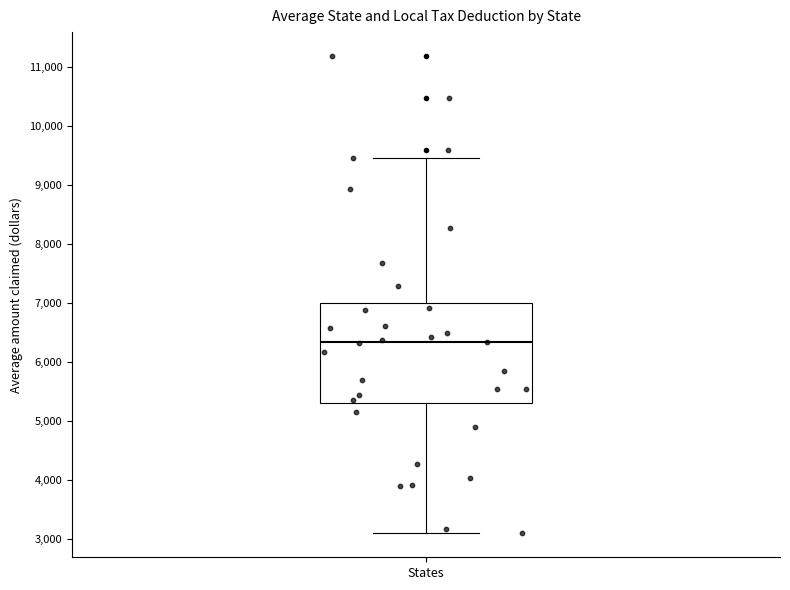

Read this box plot against the y-axis: the position of the median line, the range covered by the box, and the ends of both whiskers. The values are not printed on the chart, so give them approximately, as read against the axis.

median 6300, box 5300 to 7000, whiskers 3100 to 9500